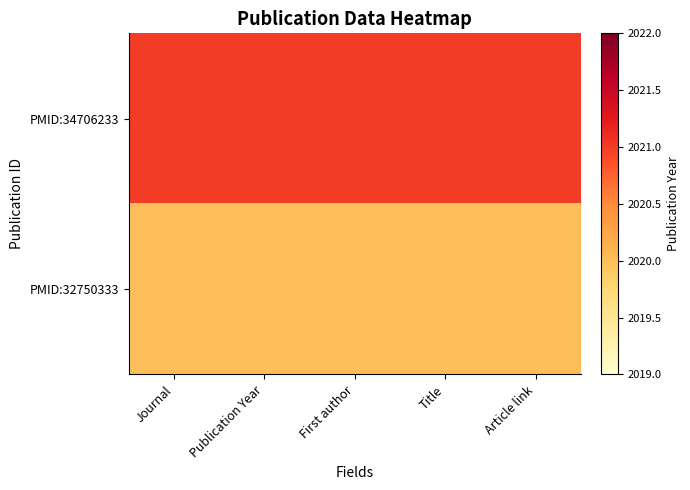

What is the total value across all series at Journal?

4041